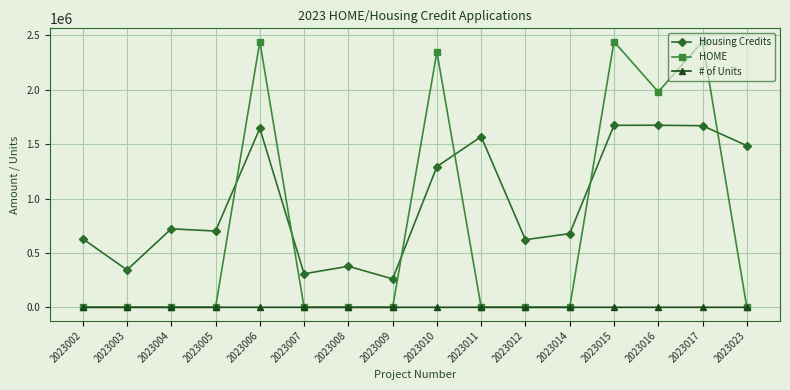

What is the value of the # of Units point at the 4th from the left?

42